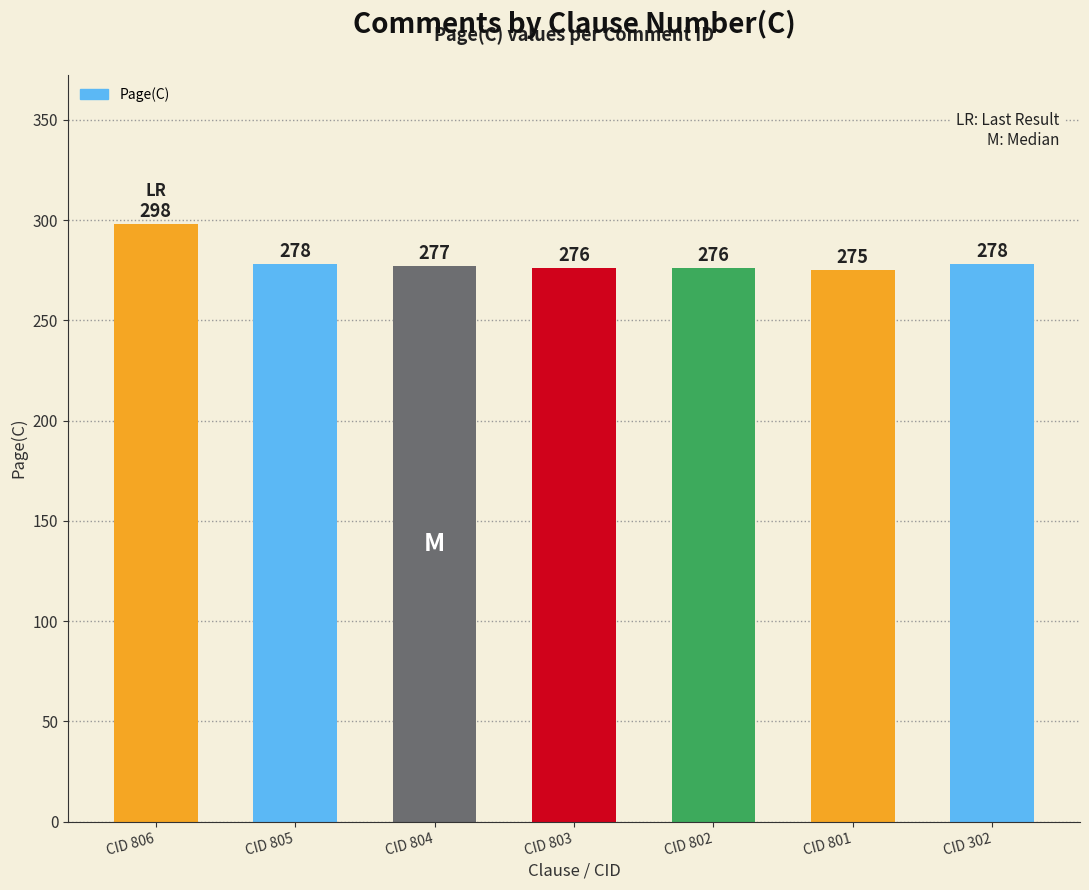

Count the number of data series in this chart.

1